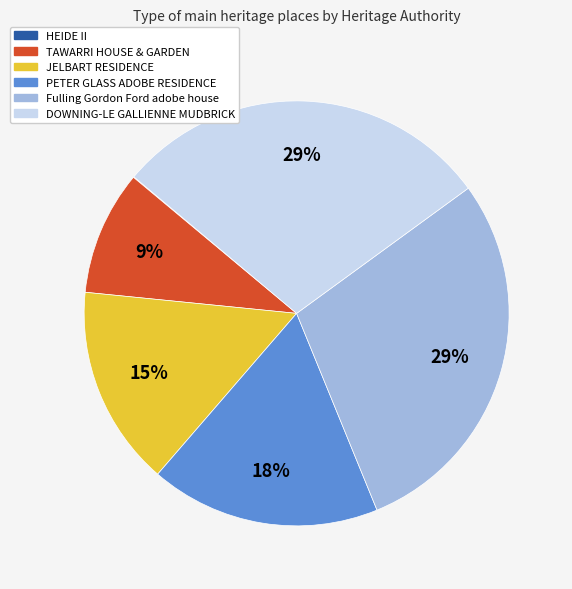

Do TAWARRI HOUSE & GARDEN and JELBART RESIDENCE together represent more than half of the pie?

No